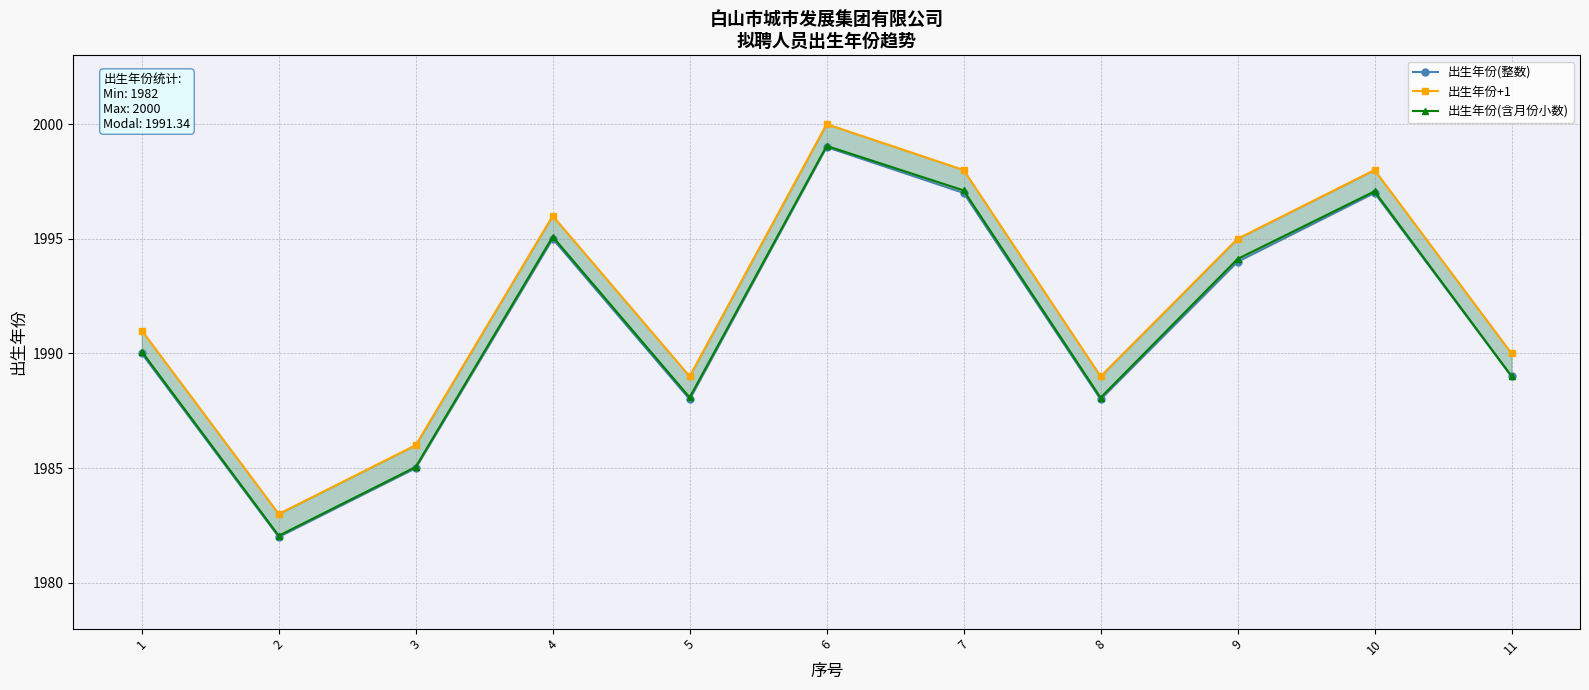

Between 4 and 10, which is larger?

10